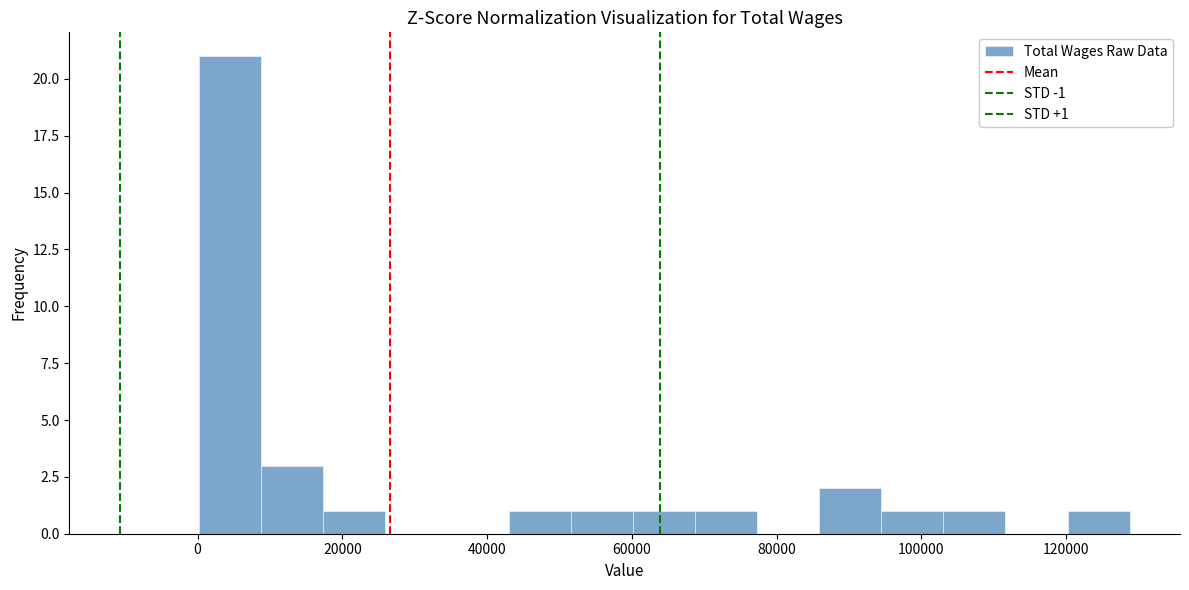

Which range on the x-axis has the tallest bar?

0 to 8000